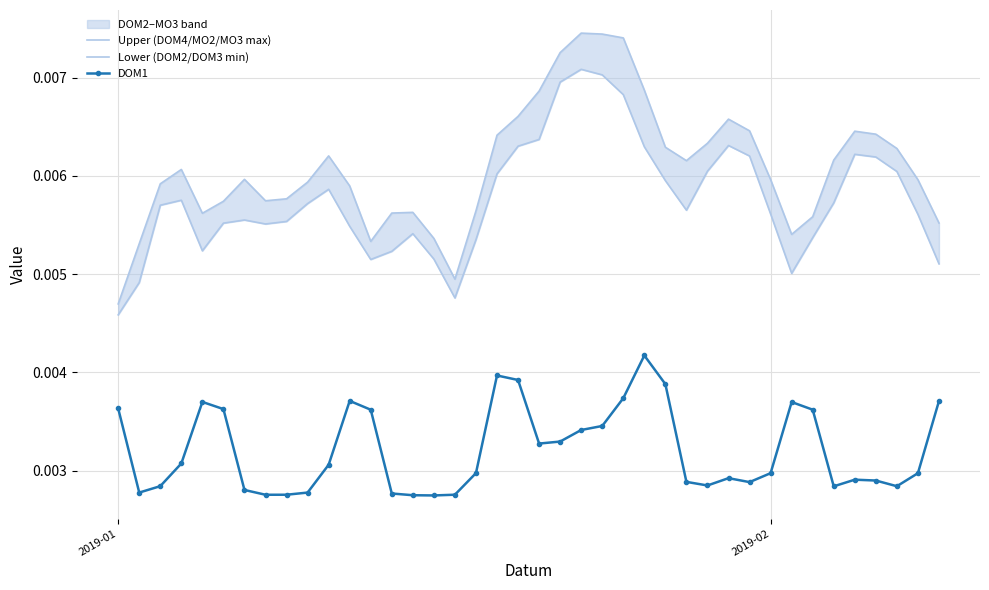

How many DOM1 values are between 0 and 1?

40